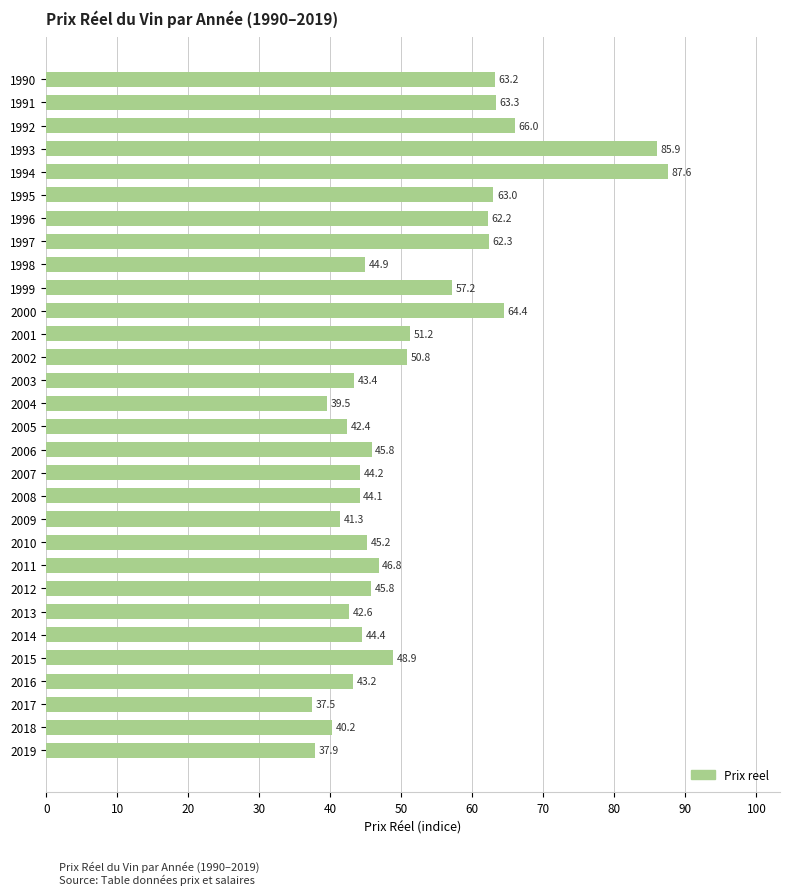

What value does the data have at 2002?

50.8